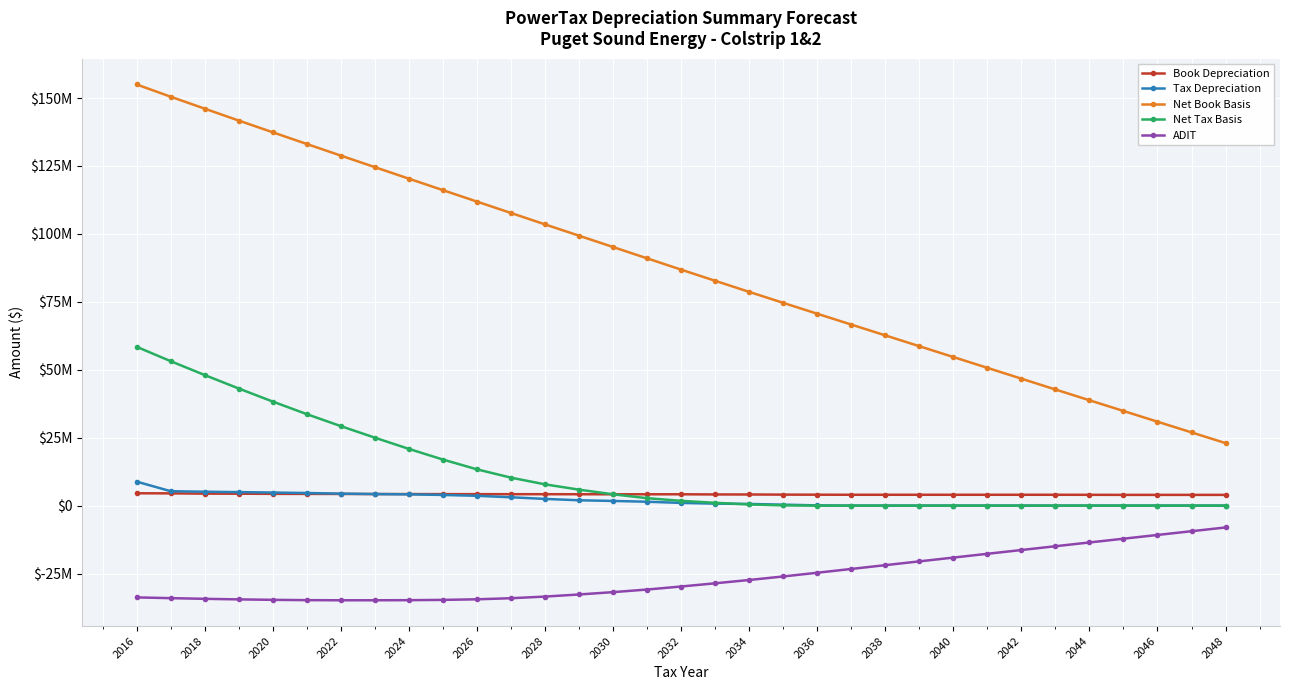

What is the difference between the maximum and minimum values in the ADIT series?

26801418.8